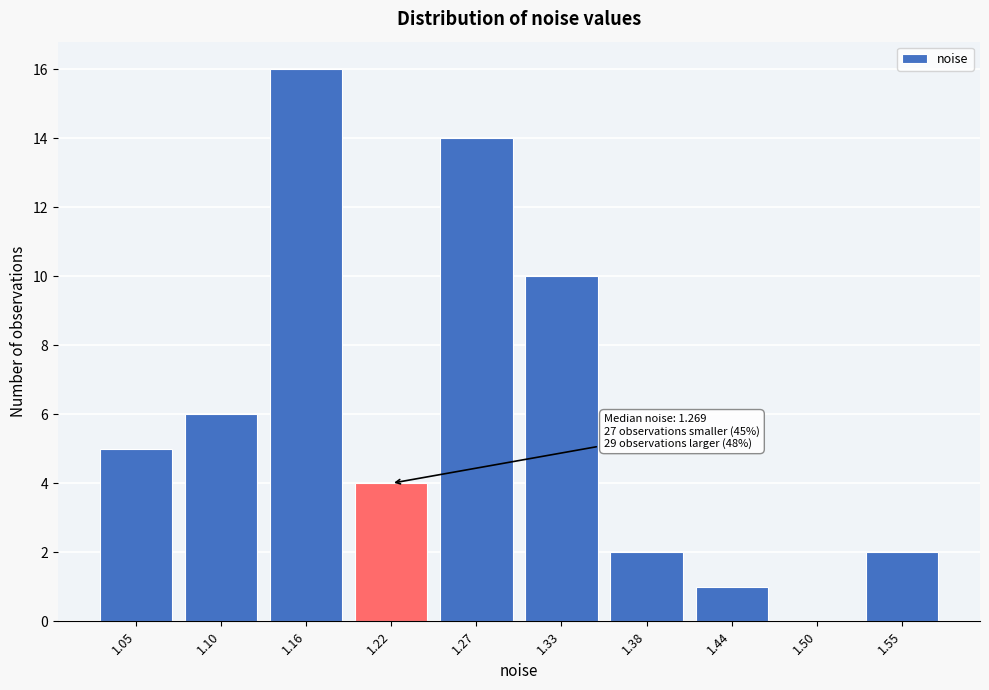

Reading left to right, what are all the values shown in this chart?

1.05=5	1.10=6	1.16=16	1.22=4	1.27=14	1.33=10	1.38=2	1.44=1	1.50=0	1.55=2